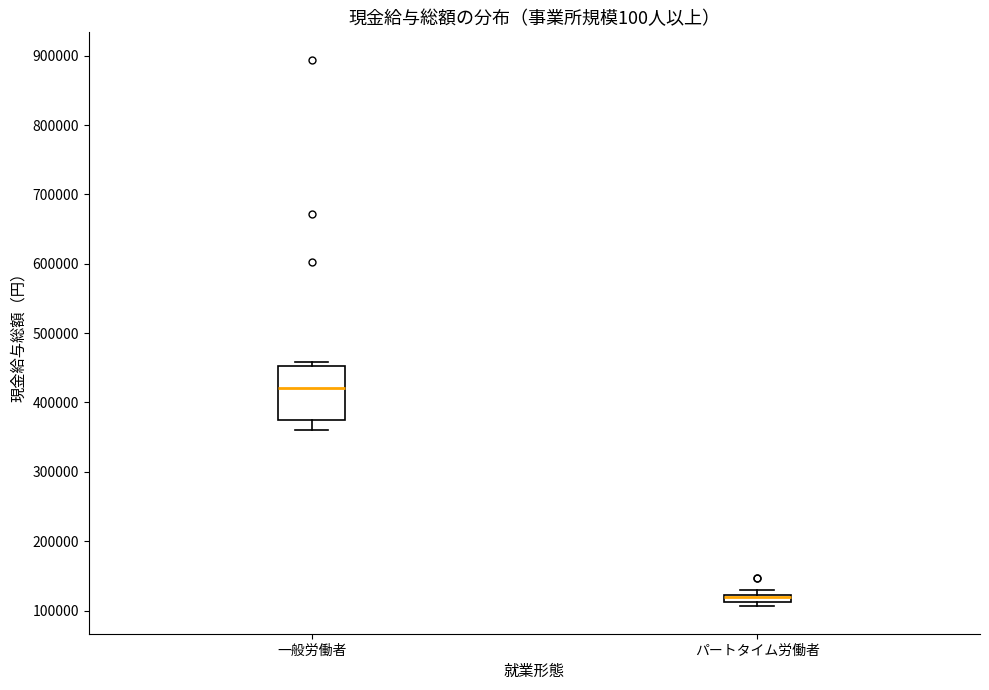

Where is the lower edge of the box for パートタイム労働者 on the y-axis? The values are not printed on the chart, so give them approximately, as read against the axis.

110000